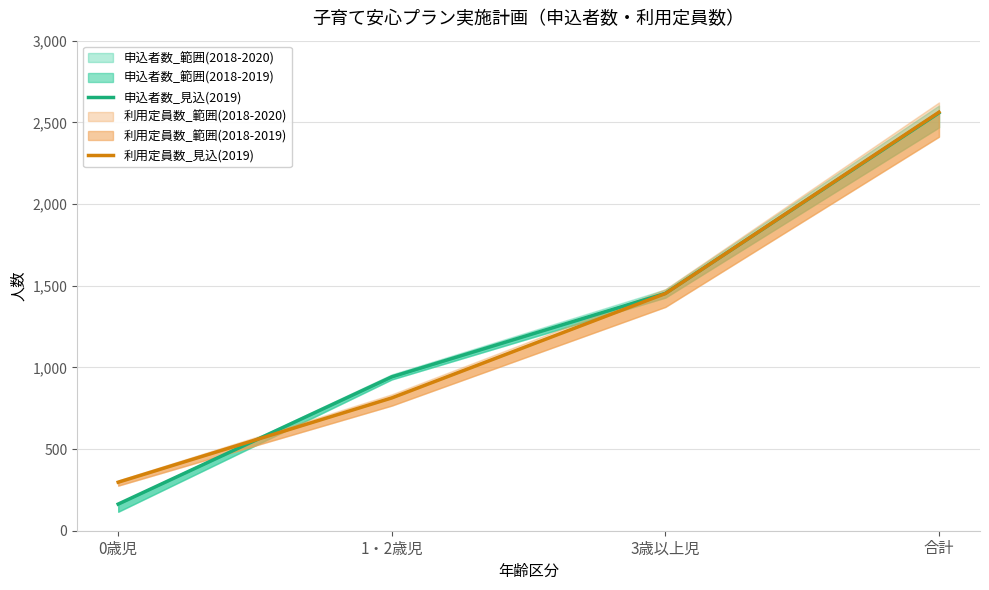

The 利用定員数_見込(2019) series shows 182 at 0歳児. True or false?

False